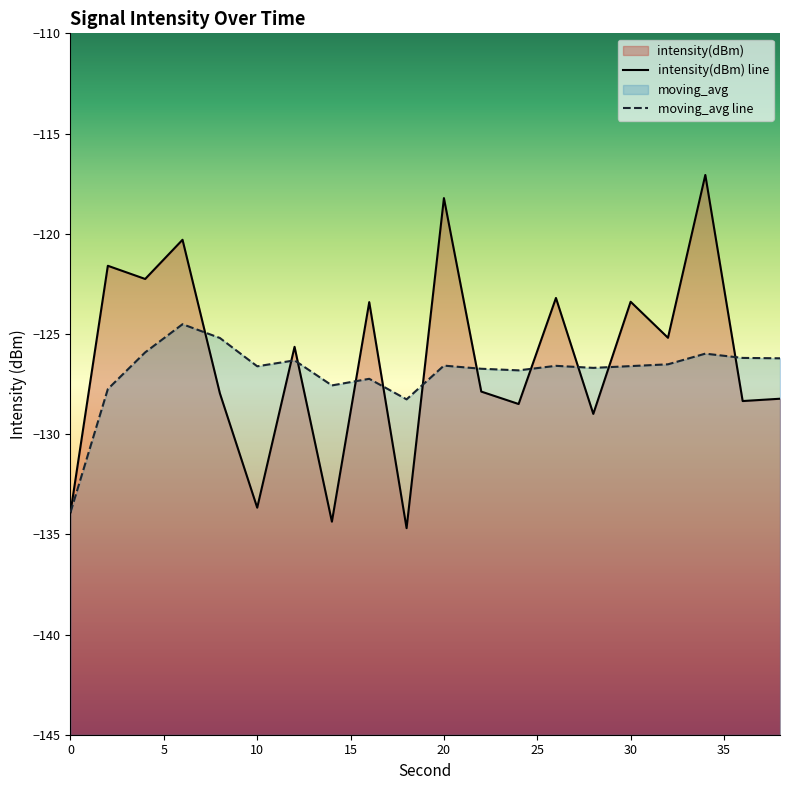

What is the maximum value shown in the chart?

-117.1